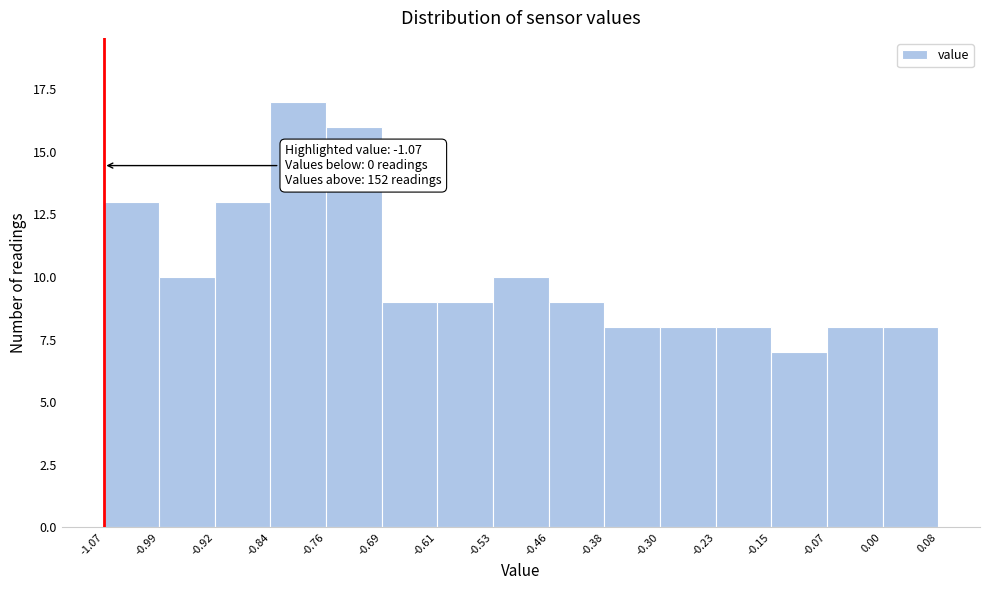

Over which range of the x-axis is the bar tallest?

-0.84 to -0.76